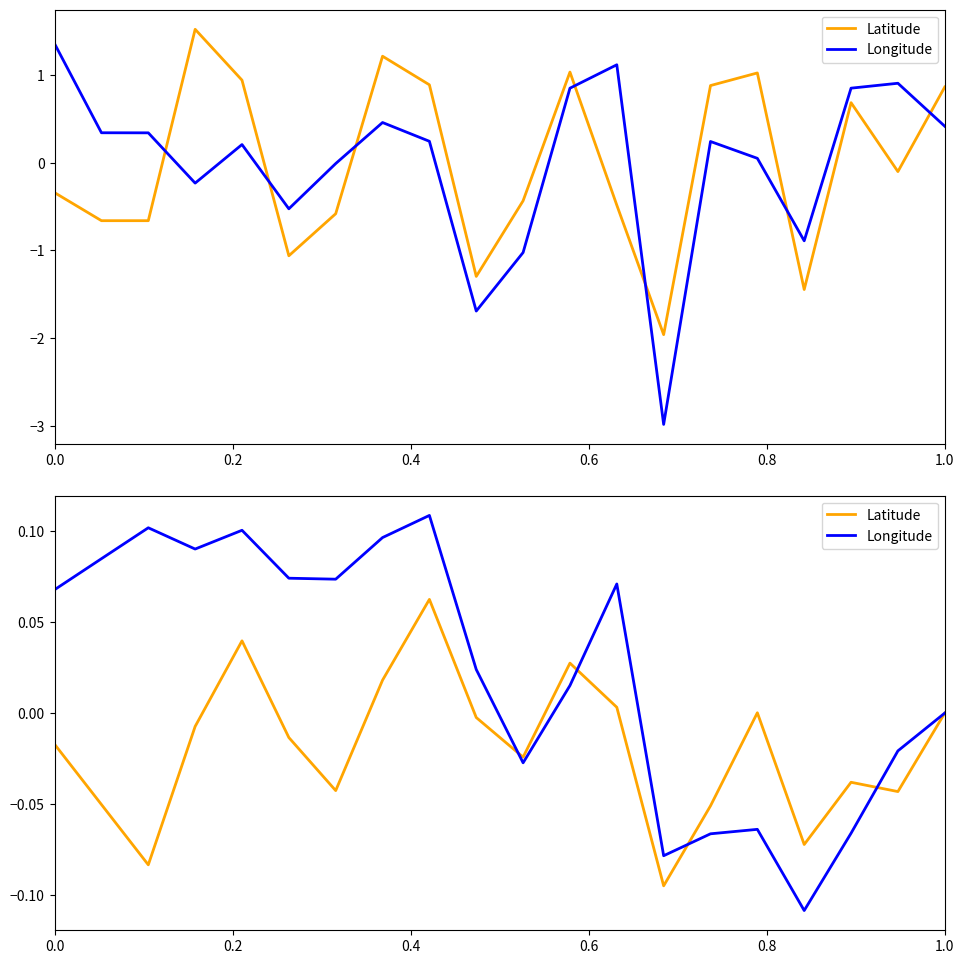

How many data points in Latitude are above 0?

6